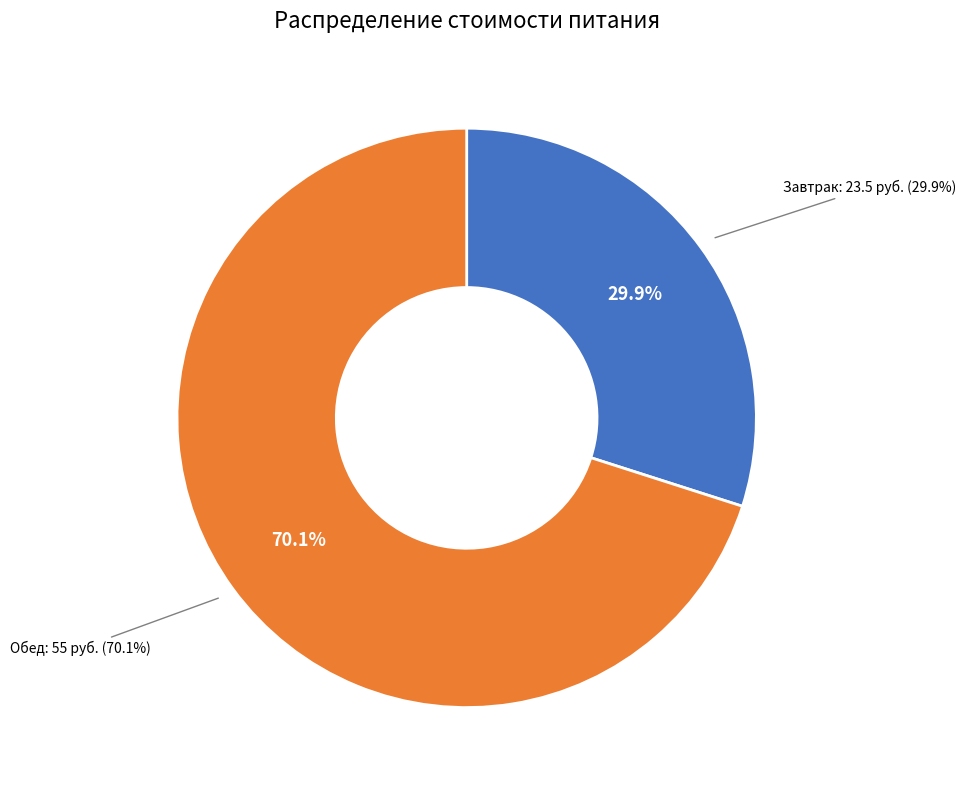

Count the number of slices in the pie.

3